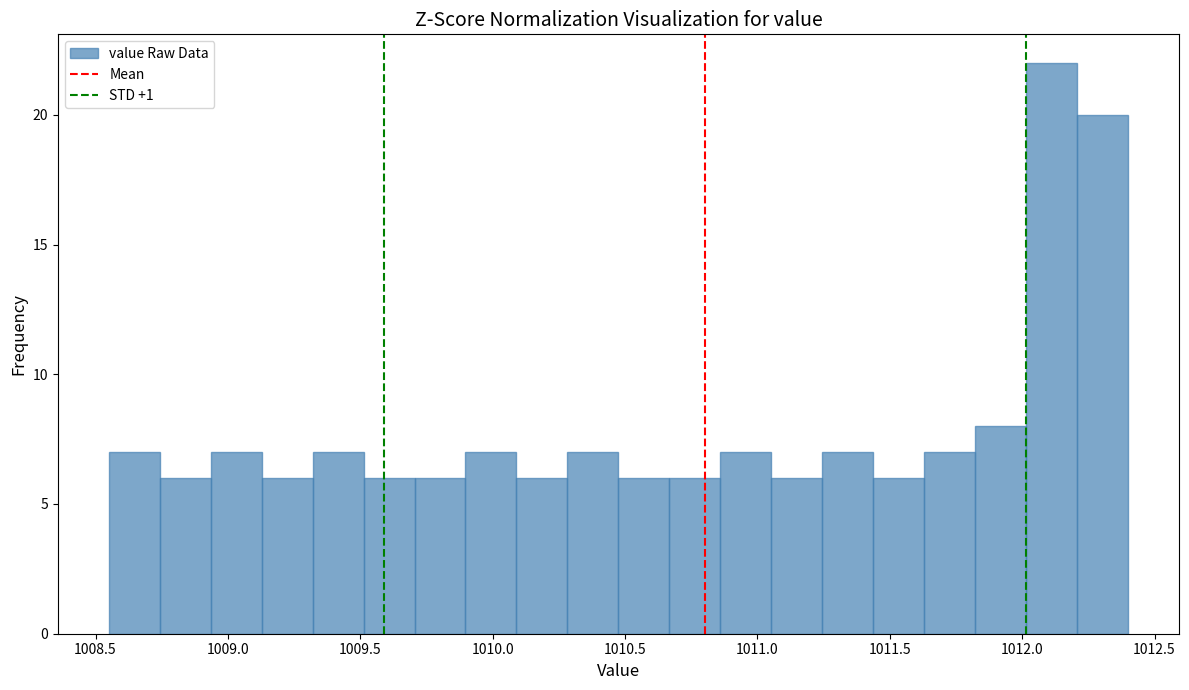

Read against the x-axis, roughly where is the centre of the tallest bar?

1012.10